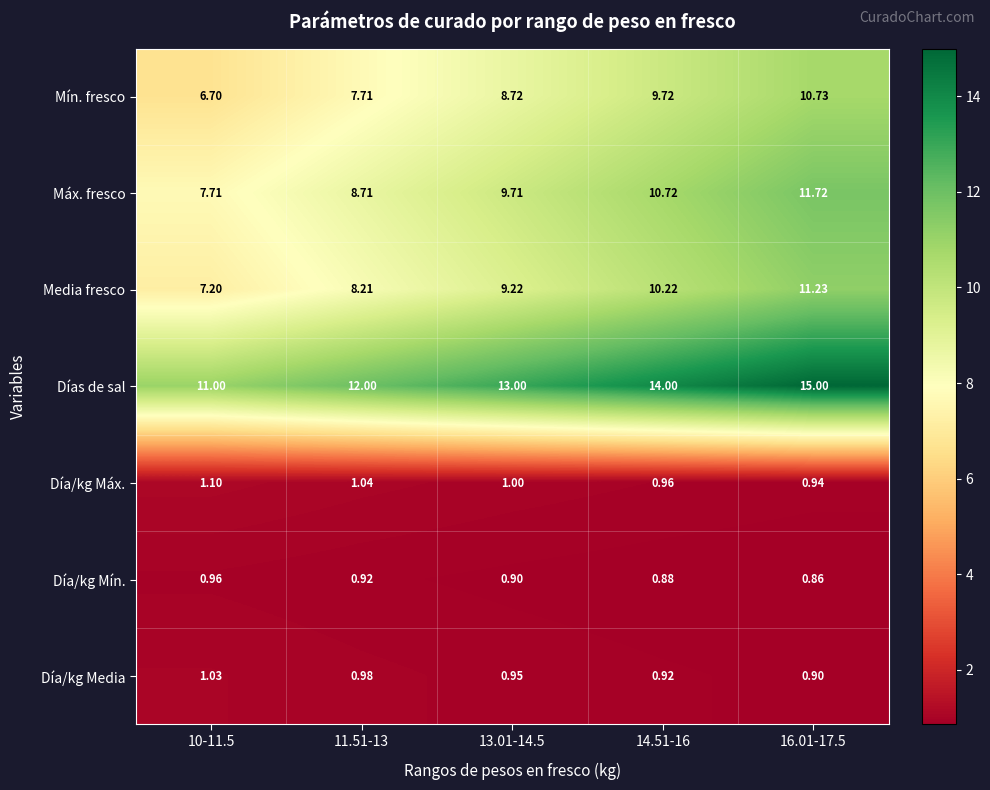

Is the value of Día/kg Máx. at 14.51-16 greater than the value of Media fresco at 16.01-17.5?

No